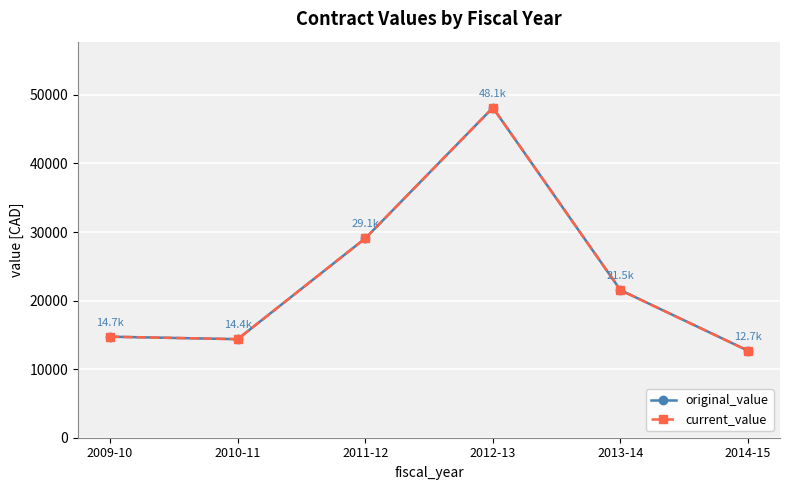

Is this an area chart (filled region under the line)?

No